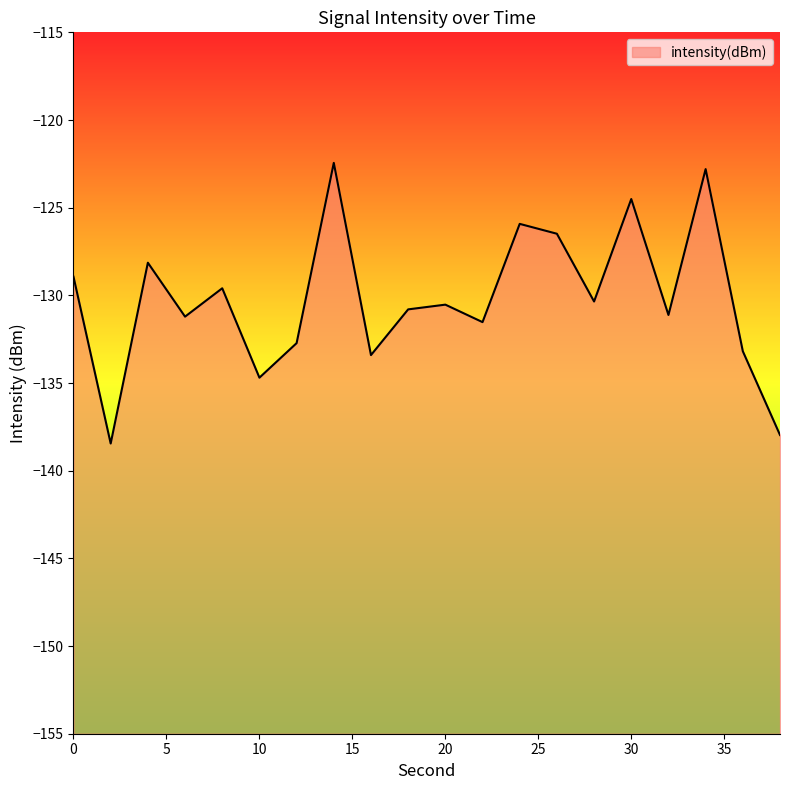

How many interior local valleys (lower than both neighbors) does the data have?

7